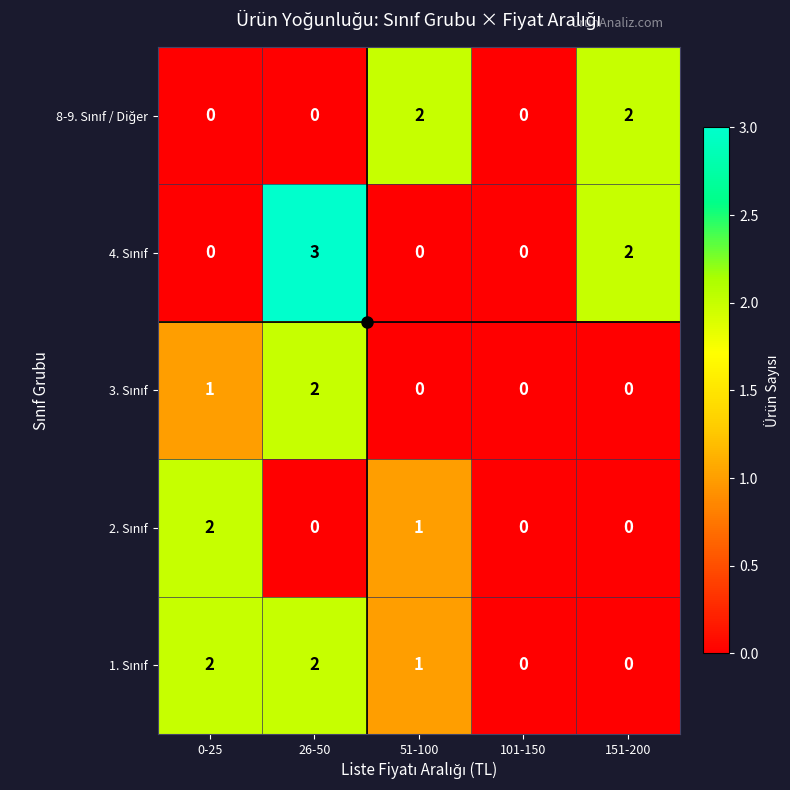

Which label corresponds to the largest value in the chart?

26-50